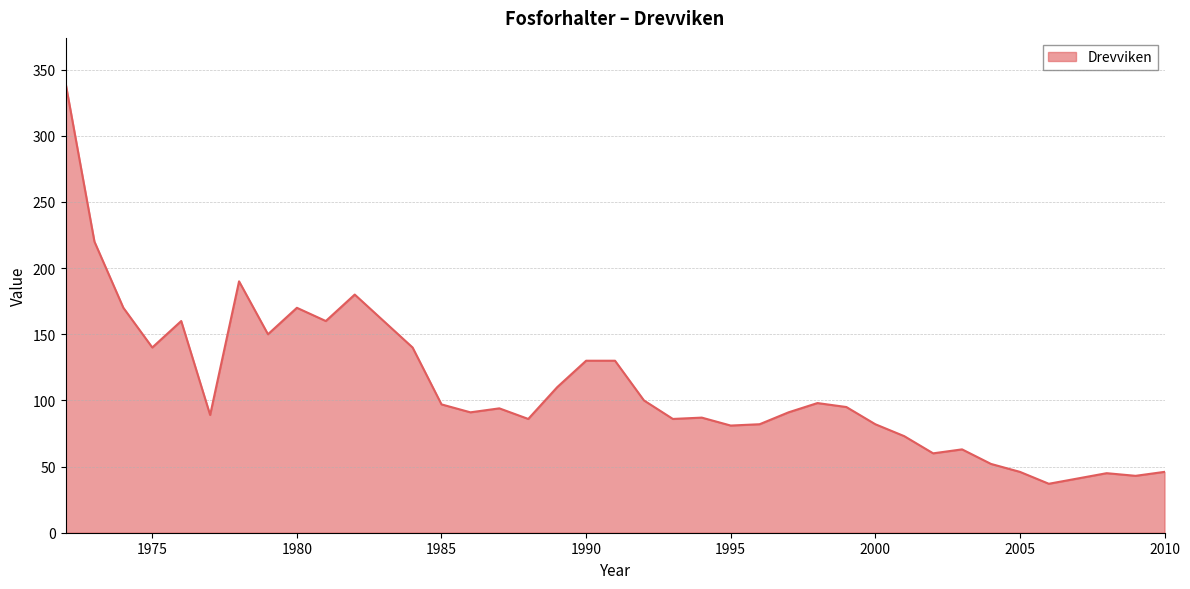

What is the minimum value shown in the chart?

37